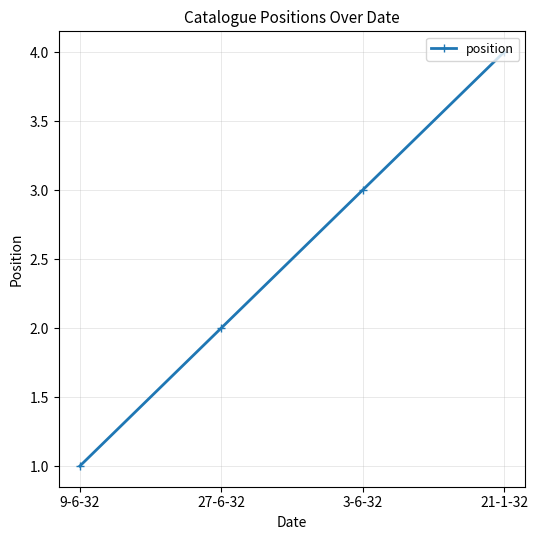

List the labels in order of value, smallest first.

9-6-32, 27-6-32, 3-6-32, 21-1-32